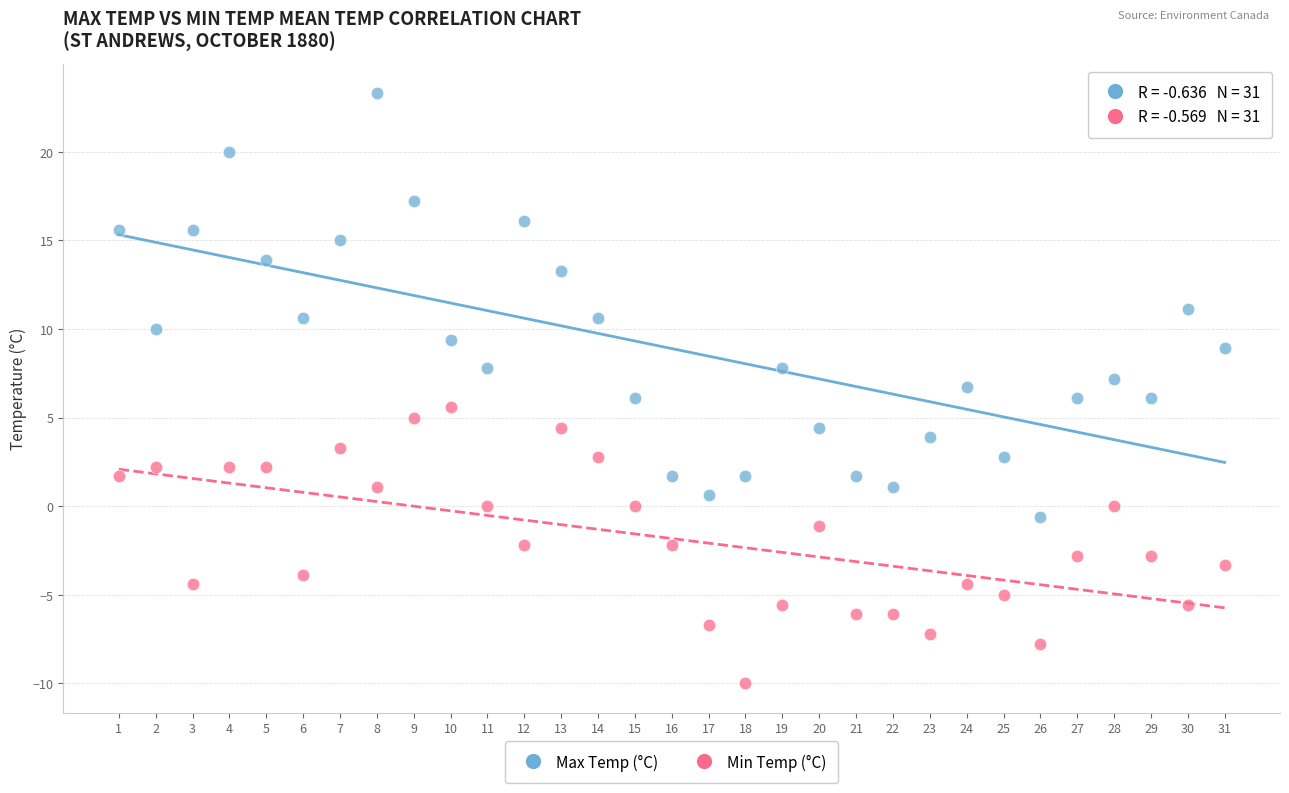

Which series reaches the maximum Y coordinate?

Max Temp (°C)